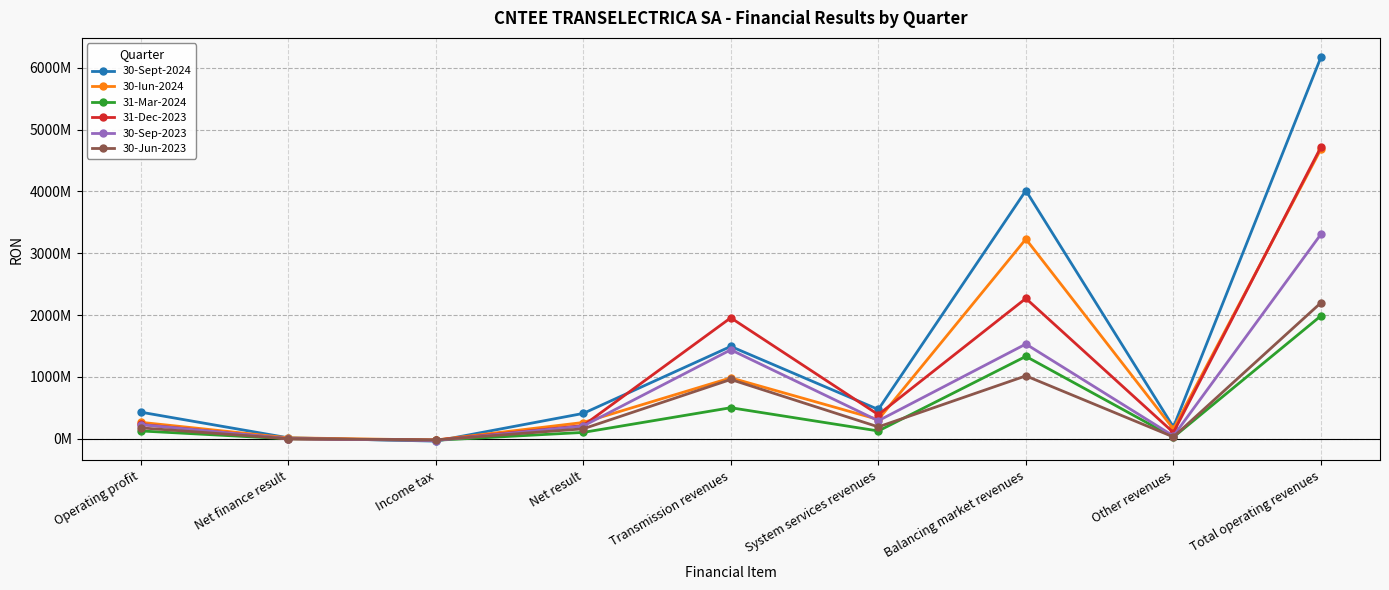

What are all the series names shown in the legend?

30-Sept-2024, 30-Iun-2024, 31-Mar-2024, 31-Dec-2023, 30-Sep-2023, 30-Jun-2023